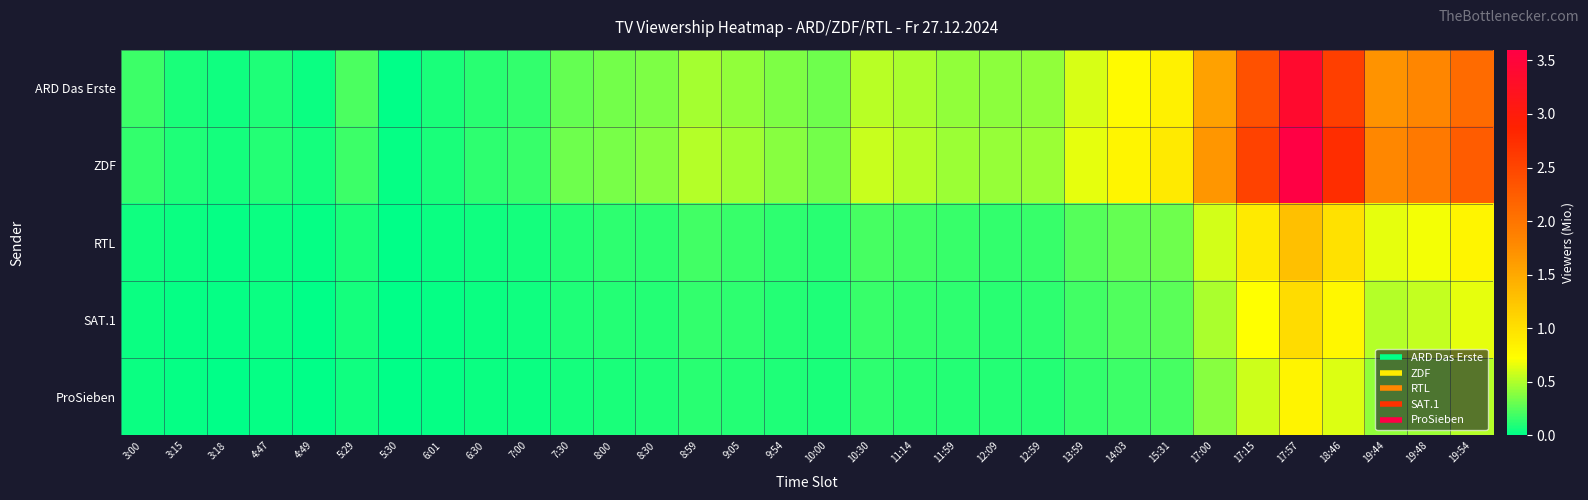

What is the total value across all series at 7:30?

0.9